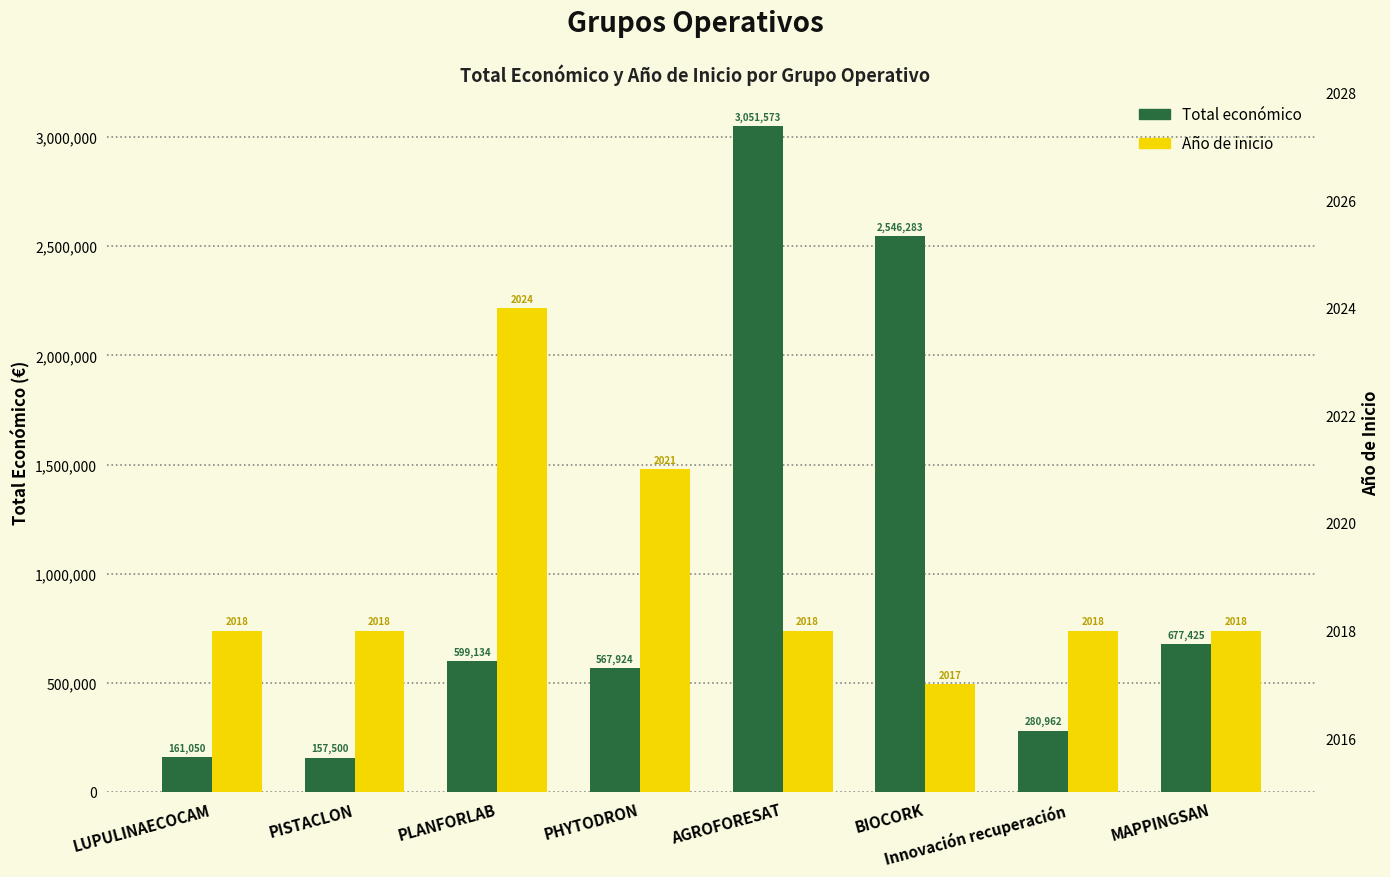

What is the sum of all Total económico values?

8041851